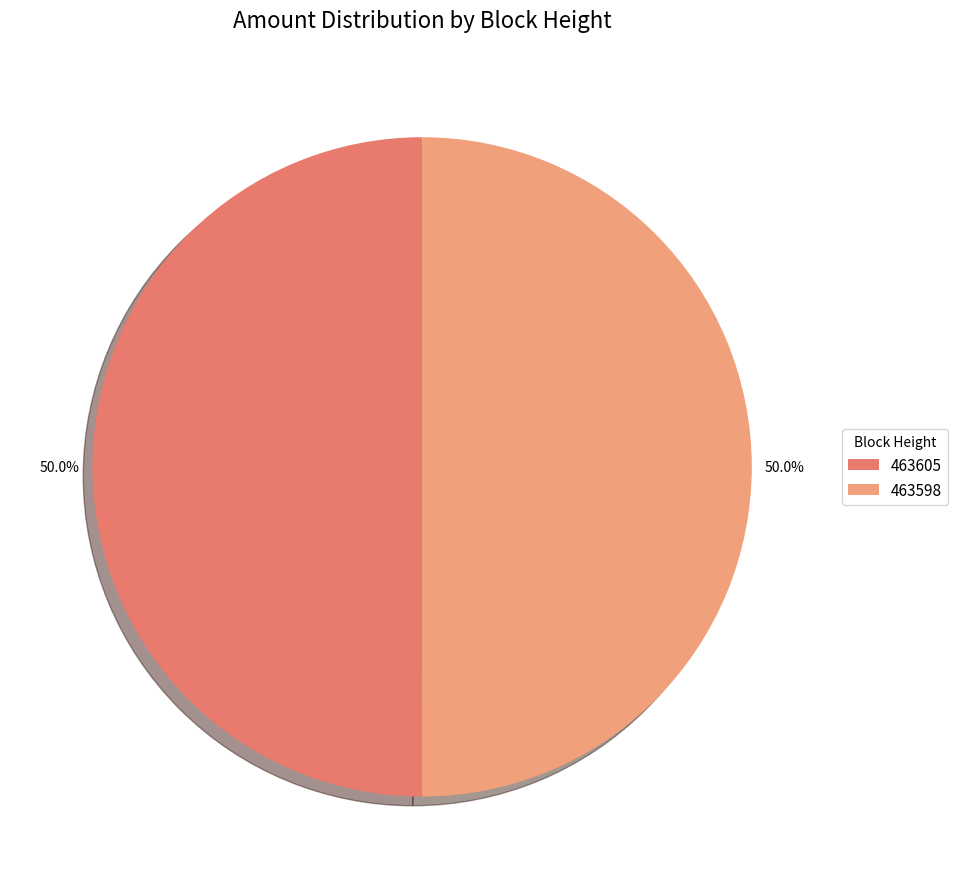

What is the ratio of the value at 463598 to the value at 463605?

1.0